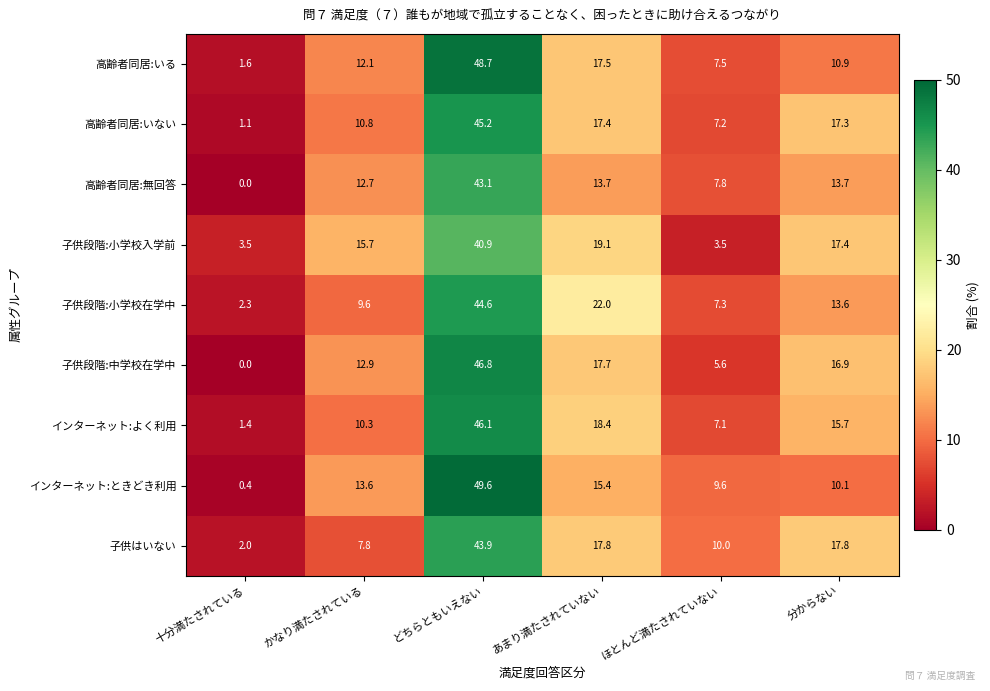

What value does the 子供段階:小学校在学中 series have at 分からない?

13.6